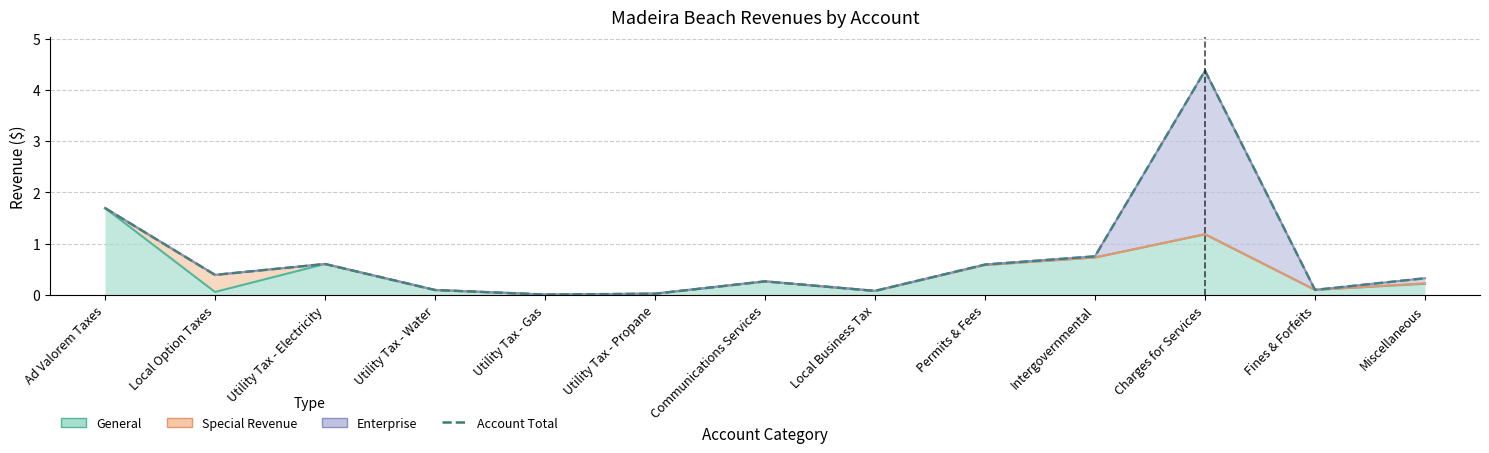

Where is the first local maximum?

Utility Tax - Electricity